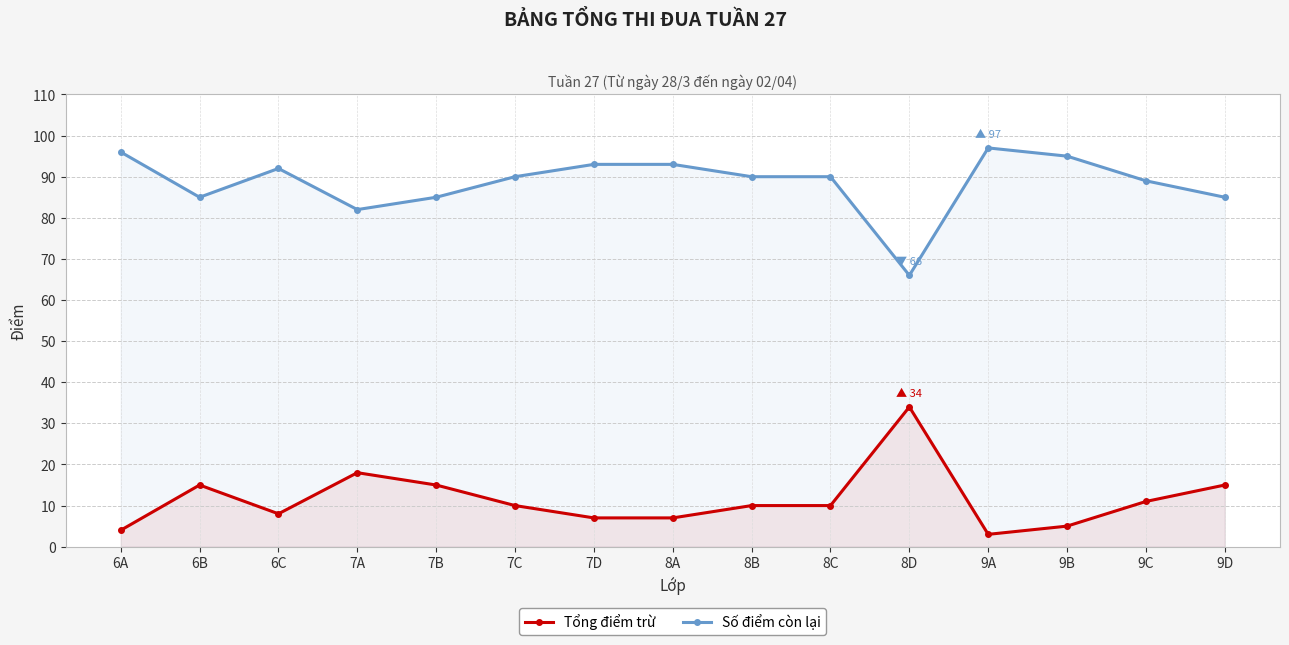

True or false: Số điểm còn lại and Tổng điểm trừ intersect in this chart.

False